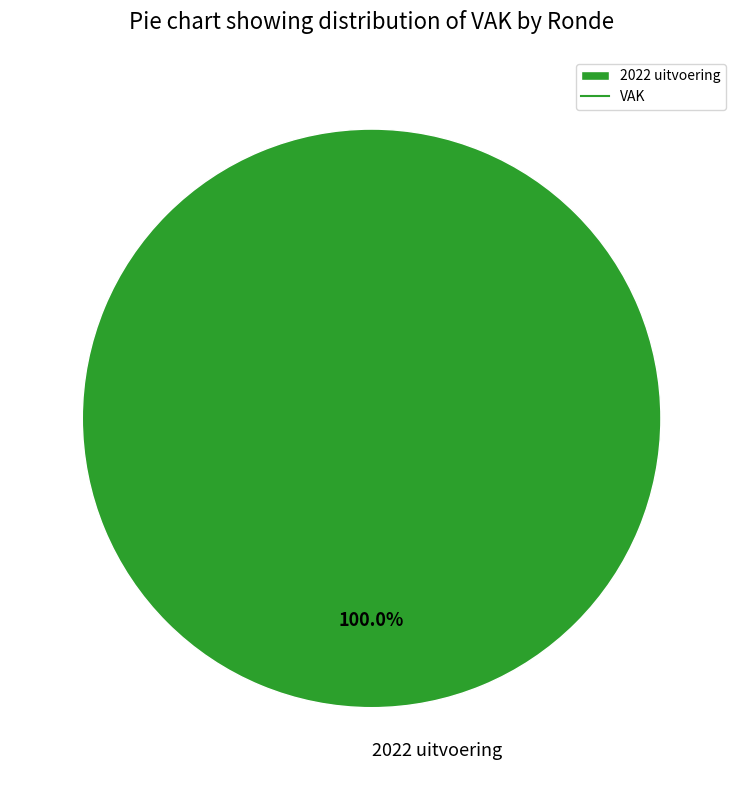

Is there any slice that represents more than half of the pie?

Yes